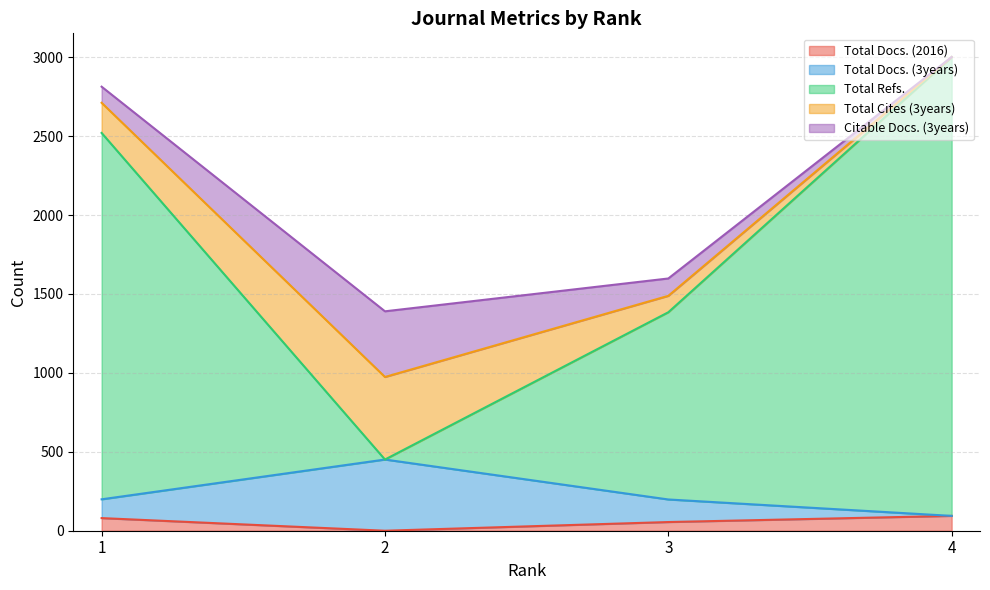

What is the maximum value for Total Docs. (2016)?

94